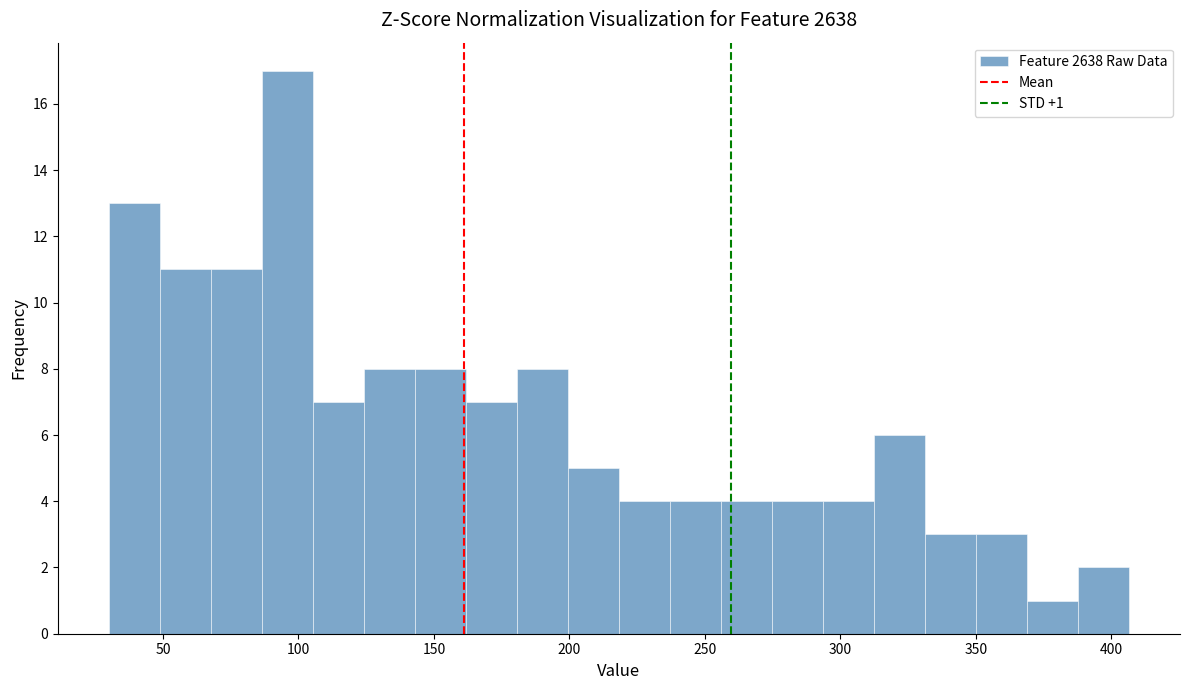

Around what value on the x-axis is the tallest bar? Give the approximate position of its centre, as read against the axis.

95